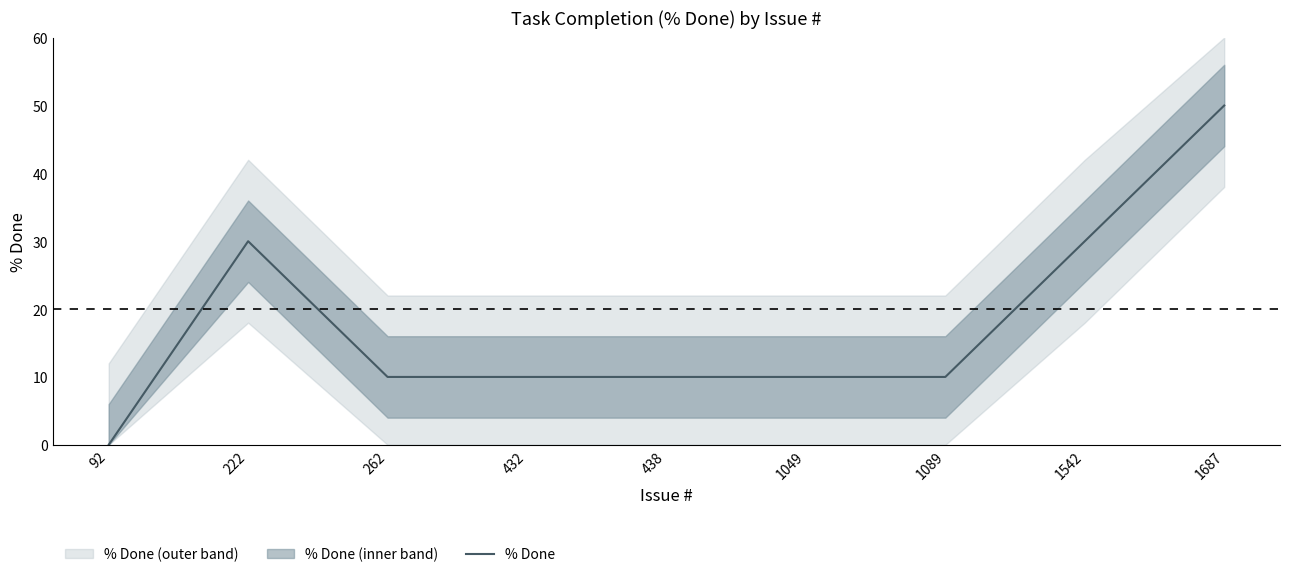

What is the value of the 8th point from the left?

30